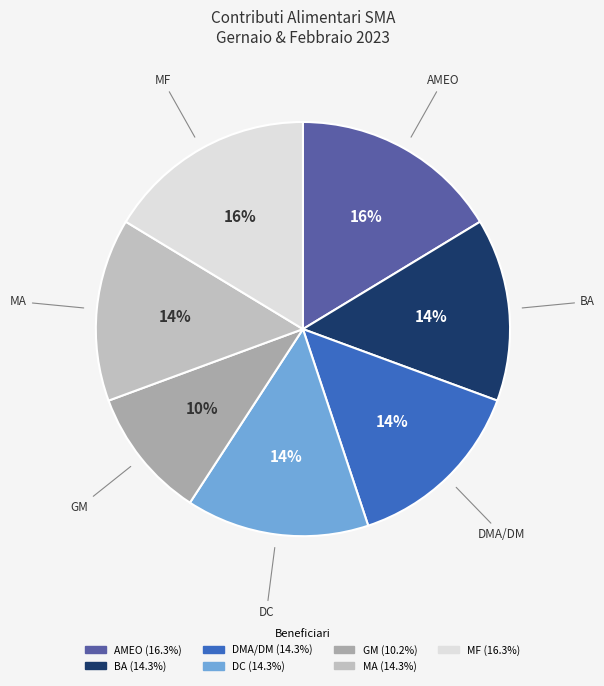

To the nearest percent, what portion does GM represent?

10%